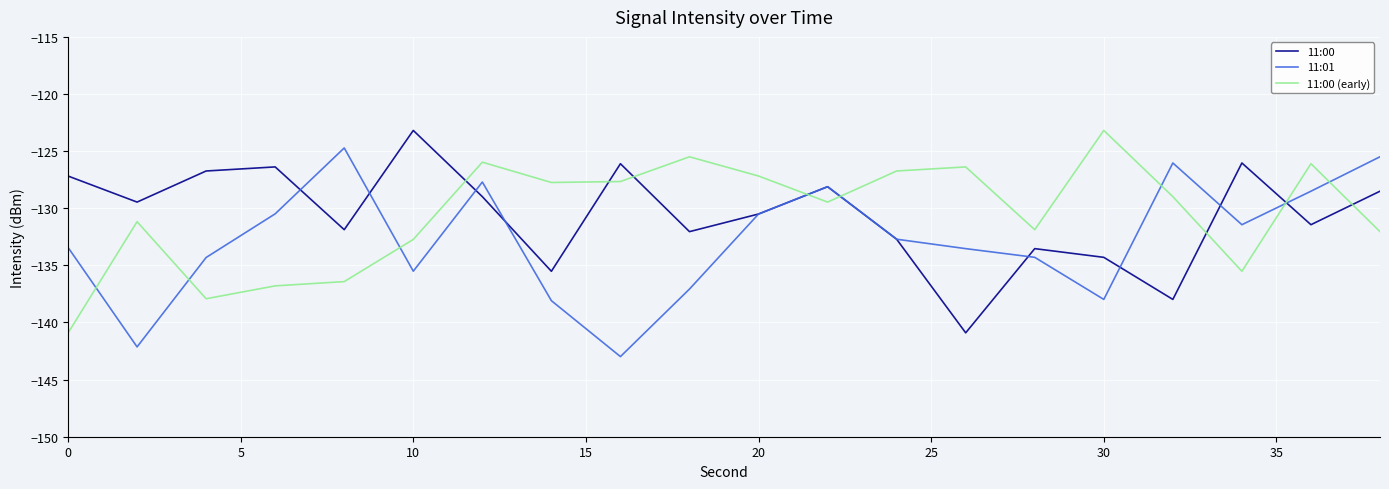

What is the highest value of the 11:00 series?

-123.2